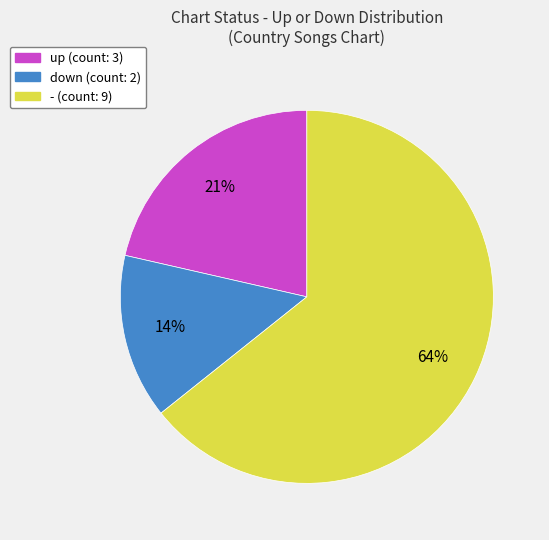

What is the majority slice?

-